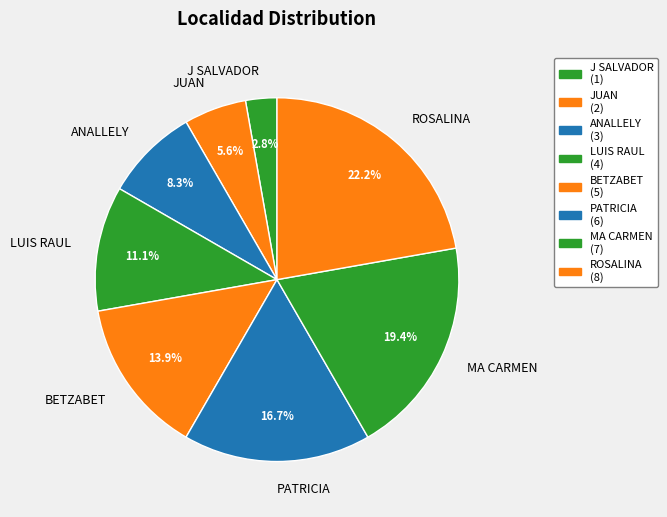

Which category has the smallest portion of the pie?

J SALVADOR